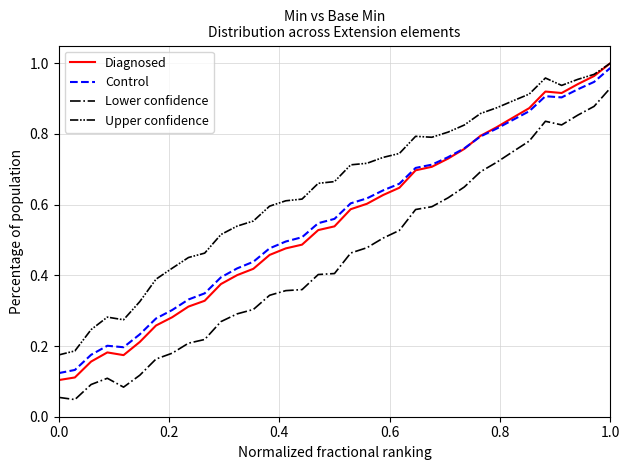

Which series has the largest range (max minus min)?

Diagnosed